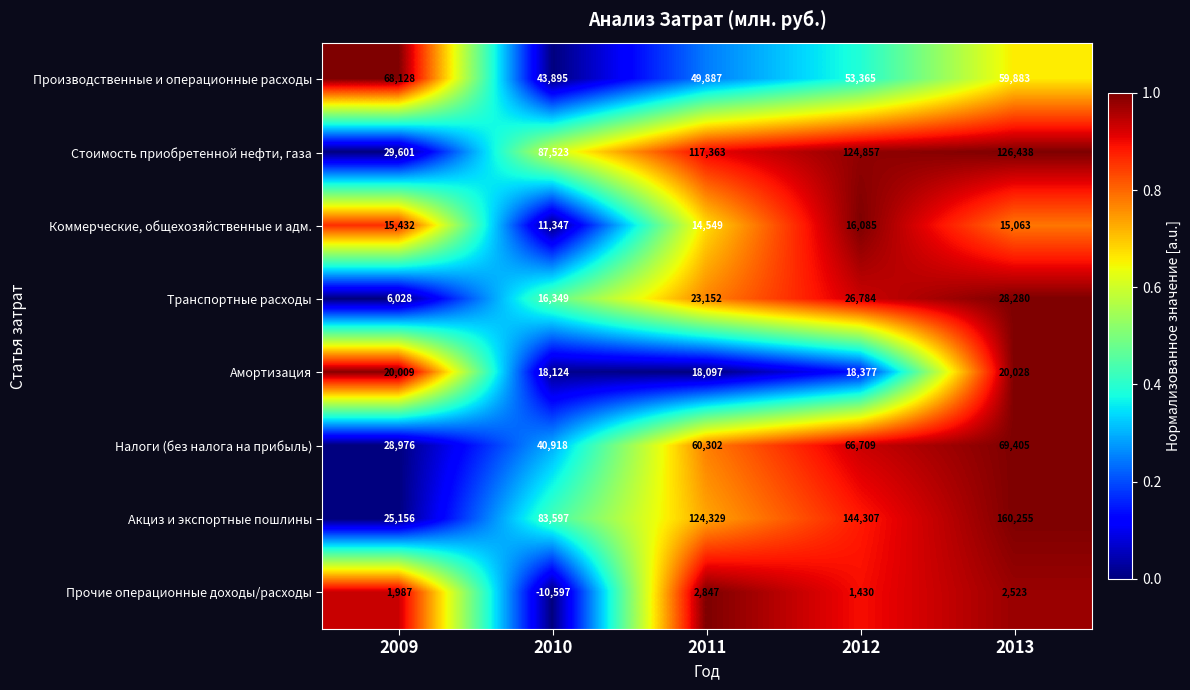

The Амортизация series shows 20028 at 2013. True or false?

True